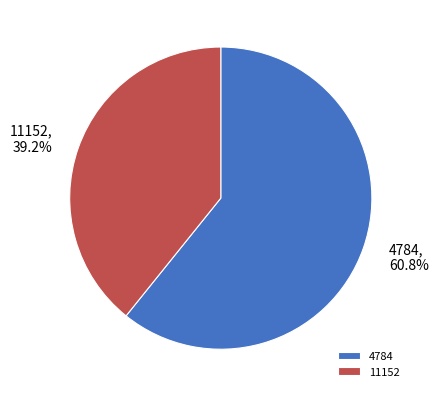

To the nearest percent, what portion does 4784 represent?

61%